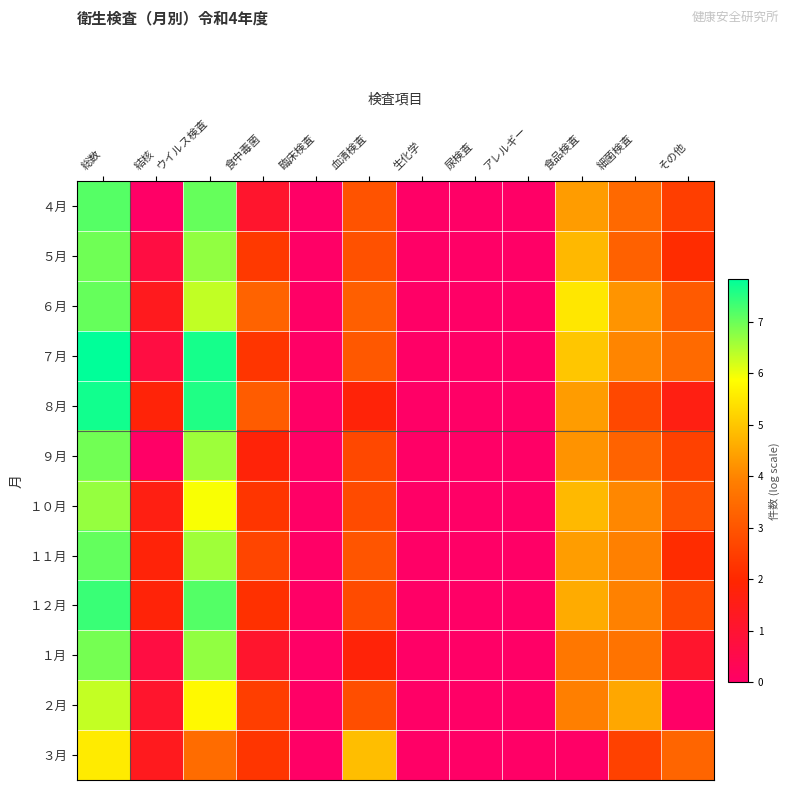

Reading left to right, list all the values displayed in this chart.

４月: 総数=7.2	結核=0.0	ウイルス検査=7.0	食中毒菌=1.1	臨床検査=0.0	血清検査=2.9	生化学=0.0	尿検査=0.0	アレルギー=0.0	食品検査=4.4	細菌検査=3.4	その他=2.5
５月: 総数=7.0	結核=0.7	ウイルス検査=6.7	食中毒菌=2.4	臨床検査=0.0	血清検査=2.9	生化学=0.0	尿検査=0.0	アレルギー=0.0	食品検査=4.8	細菌検査=3.3	その他=2.1
６月: 総数=7.0	結核=1.4	ウイルス検査=6.3	食中毒菌=3.3	臨床検査=0.0	血清検査=3.2	生化学=0.0	尿検査=0.0	アレルギー=0.0	食品検査=5.5	細菌検査=4.2	その他=3.1
７月: 総数=7.8	結核=0.7	ウイルス検査=7.7	食中毒菌=2.3	臨床検査=0.0	血清検査=3.0	生化学=0.0	尿検査=0.0	アレルギー=0.0	食品検査=5.0	細菌検査=4.0	その他=3.5
８月: 総数=7.7	結核=1.8	ウイルス検査=7.6	食中毒菌=3.1	臨床検査=0.0	血清検査=1.8	生化学=0.0	尿検査=0.0	アレルギー=0.0	食品検査=4.4	細菌検査=2.7	その他=1.6
９月: 総数=6.9	結核=0.0	ウイルス検査=6.6	食中毒菌=1.8	臨床検査=0.0	血清検査=2.7	生化学=0.0	尿検査=0.0	アレルギー=0.0	食品検査=4.2	細菌検査=3.3	その他=2.6
１０月: 総数=6.7	結核=1.6	ウイルス検査=5.9	食中毒菌=2.3	臨床検査=0.0	血清検査=2.8	生化学=0.0	尿検査=0.0	アレルギー=0.0	食品検査=4.8	細菌検査=4.0	その他=2.9
１１月: 総数=7.1	結核=1.8	ウイルス検査=6.6	食中毒菌=2.6	臨床検査=0.0	血清検査=3.0	生化学=0.0	尿検査=0.0	アレルギー=0.0	食品検査=4.4	細菌検査=3.9	その他=2.1
１２月: 総数=7.4	結核=1.8	ウイルス検査=7.2	食中毒菌=2.2	臨床検査=0.0	血清検査=2.8	生化学=0.0	尿検査=0.0	アレルギー=0.0	食品検査=4.6	細菌検査=4.0	その他=2.7
１月: 総数=6.9	結核=0.7	ウイルス検査=6.7	食中毒菌=1.1	臨床検査=0.0	血清検査=1.8	生化学=0.0	尿検査=0.0	アレルギー=0.0	食品検査=3.7	細菌検査=3.7	その他=1.1
２月: 総数=6.3	結核=1.1	ウイルス検査=5.8	食中毒菌=2.5	臨床検査=0.0	血清検査=2.8	生化学=0.0	尿検査=0.0	アレルギー=0.0	食品検査=3.9	細菌検査=4.5	その他=0.0
３月: 総数=5.6	結核=1.4	ウイルス検査=3.5	食中毒菌=2.3	臨床検査=0.0	血清検査=4.9	生化学=0.0	尿検査=0.0	アレルギー=0.0	食品検査=0.0	細菌検査=2.6	その他=3.3